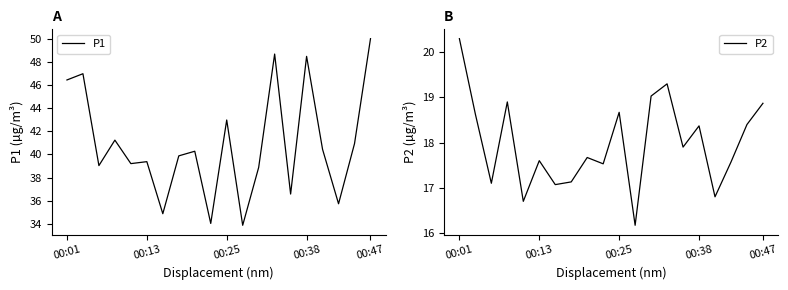

In P1, how many points are higher than both neighbors (excluding endpoints)?

7